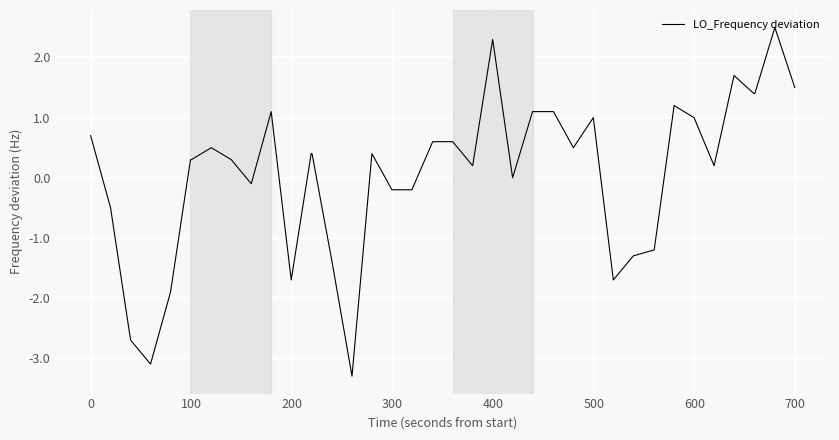

What is the minimum value shown in the chart?

-3.3